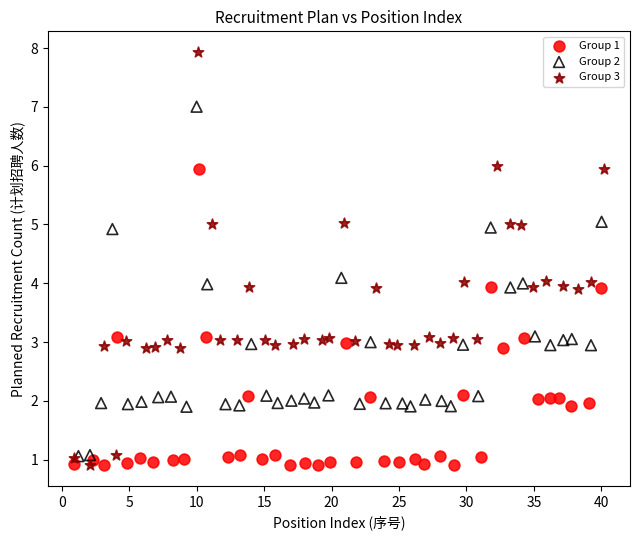

Which series has the widest spread of Y values?

Group 3